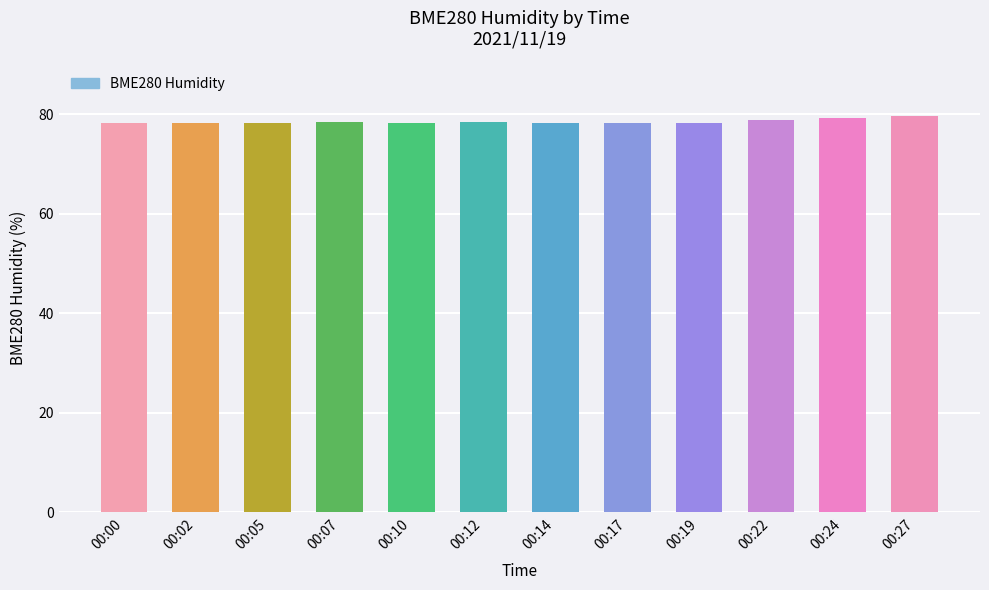

What is the sum of all values?

941.7